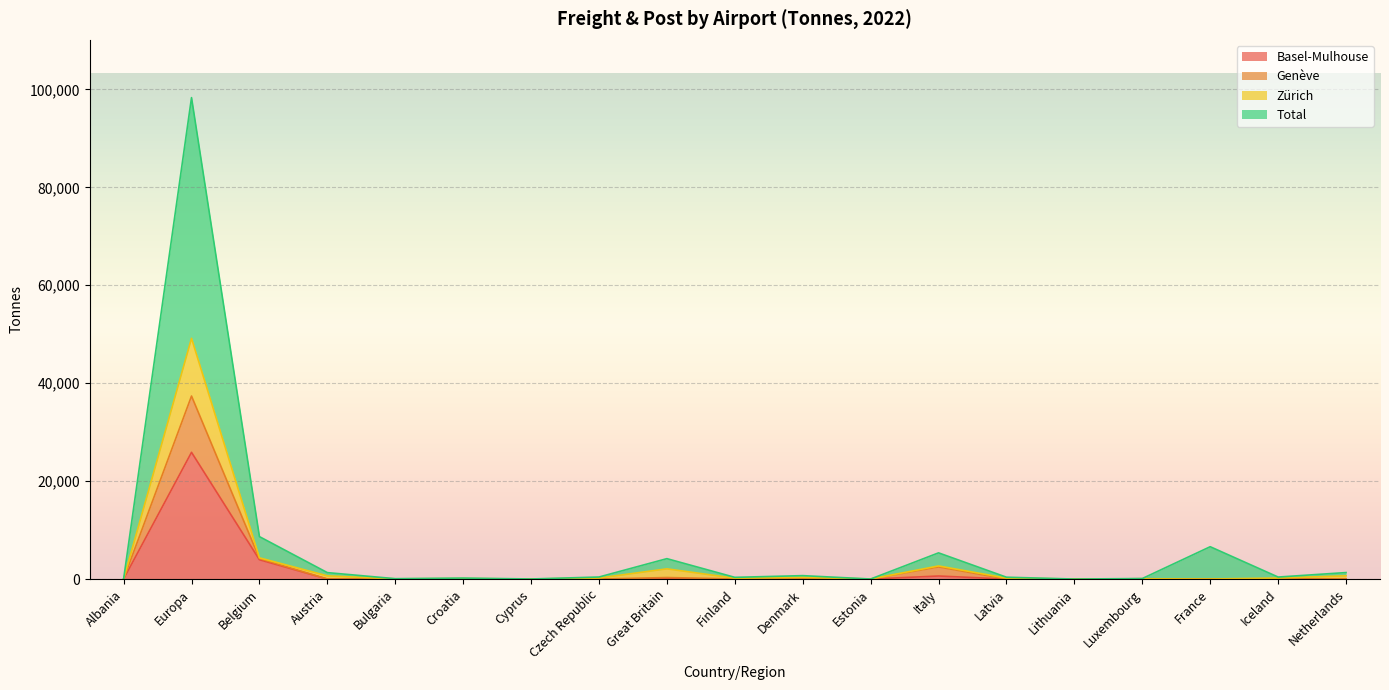

True or false: Basel-Mulhouse and Zürich intersect in this chart.

False